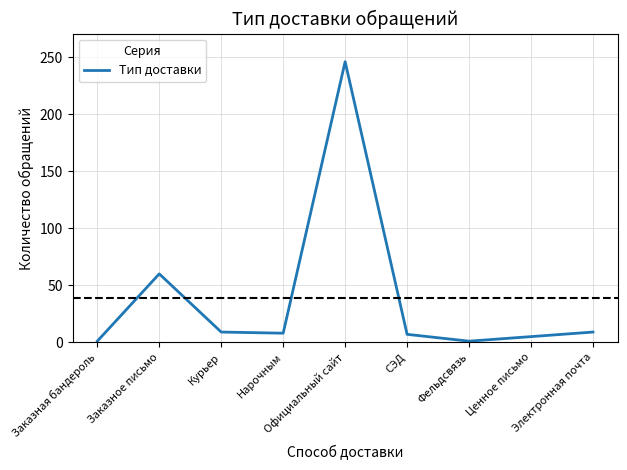

What is the greatest value displayed?

246